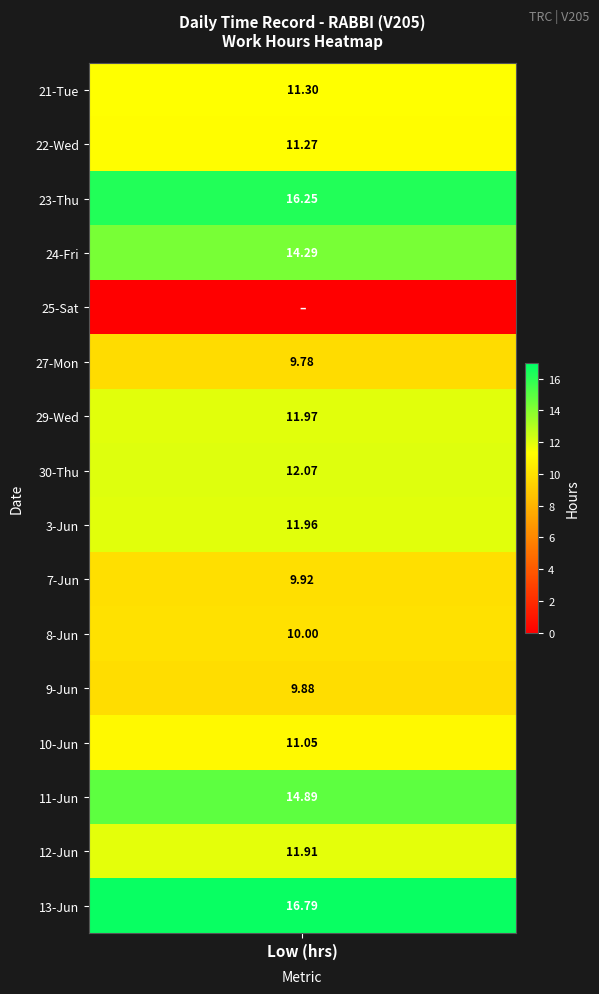

At how many categories does at least one series exceed 3?

1